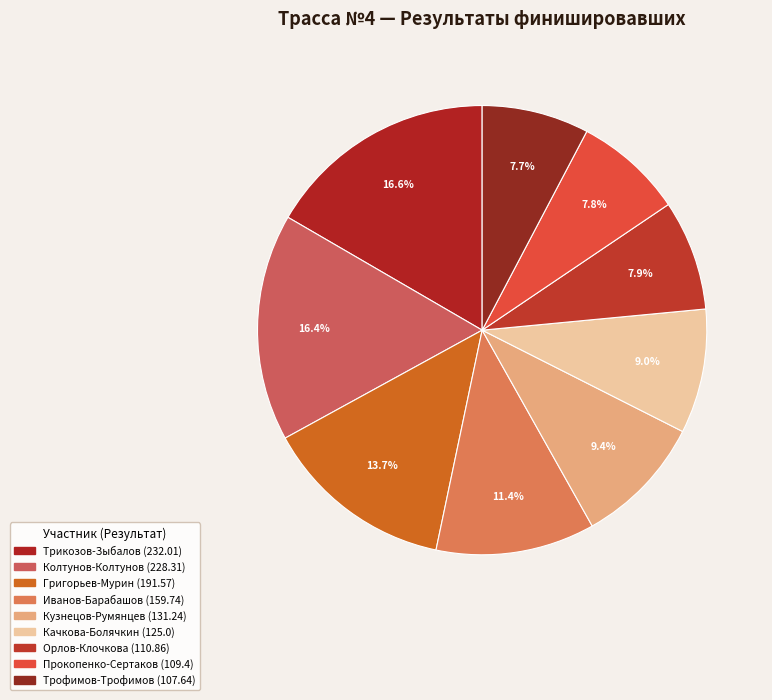

Is there any slice that represents more than half of the pie?

No